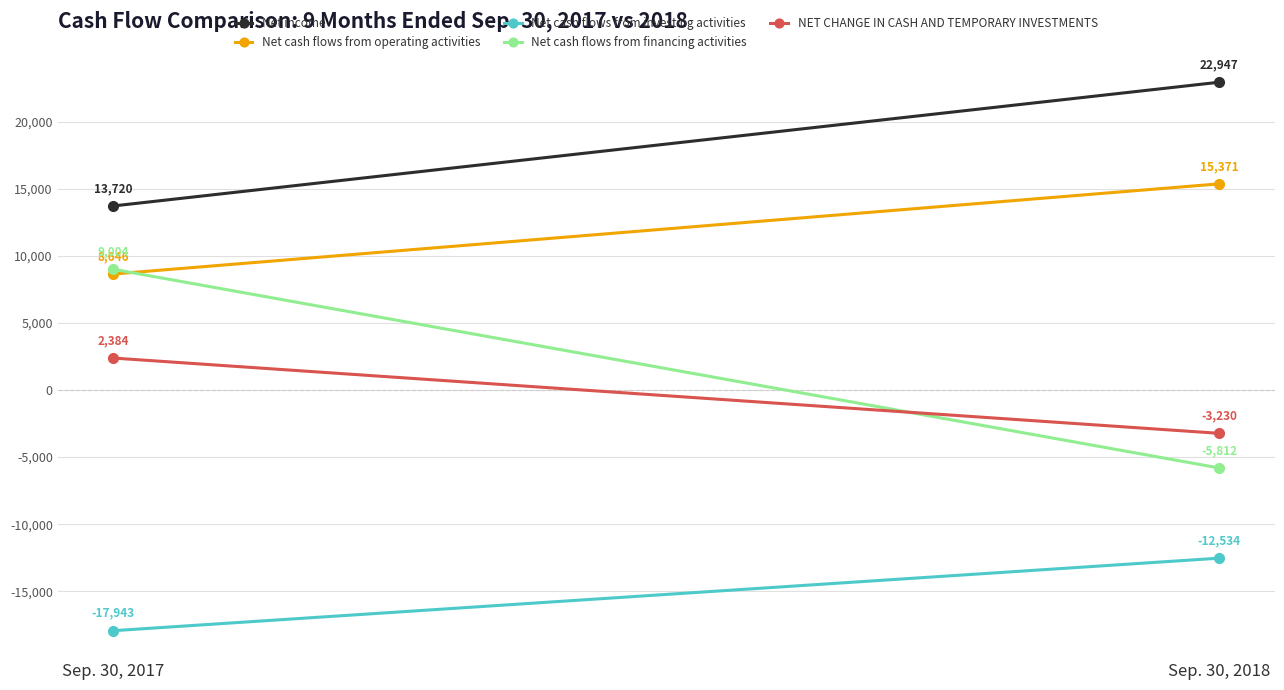

Reading right to left, transcribe all the data shown in this chart.

Net income: Sep. 30, 2018=22947	Sep. 30, 2017=13720
Net cash flows from operating activities: Sep. 30, 2018=15371	Sep. 30, 2017=8646
Net cash flows from investing activities: Sep. 30, 2018=-12534	Sep. 30, 2017=-17943
Net cash flows from financing activities: Sep. 30, 2018=-5812	Sep. 30, 2017=9004
NET CHANGE IN CASH AND TEMPORARY INVESTMENTS: Sep. 30, 2018=-3230	Sep. 30, 2017=2384